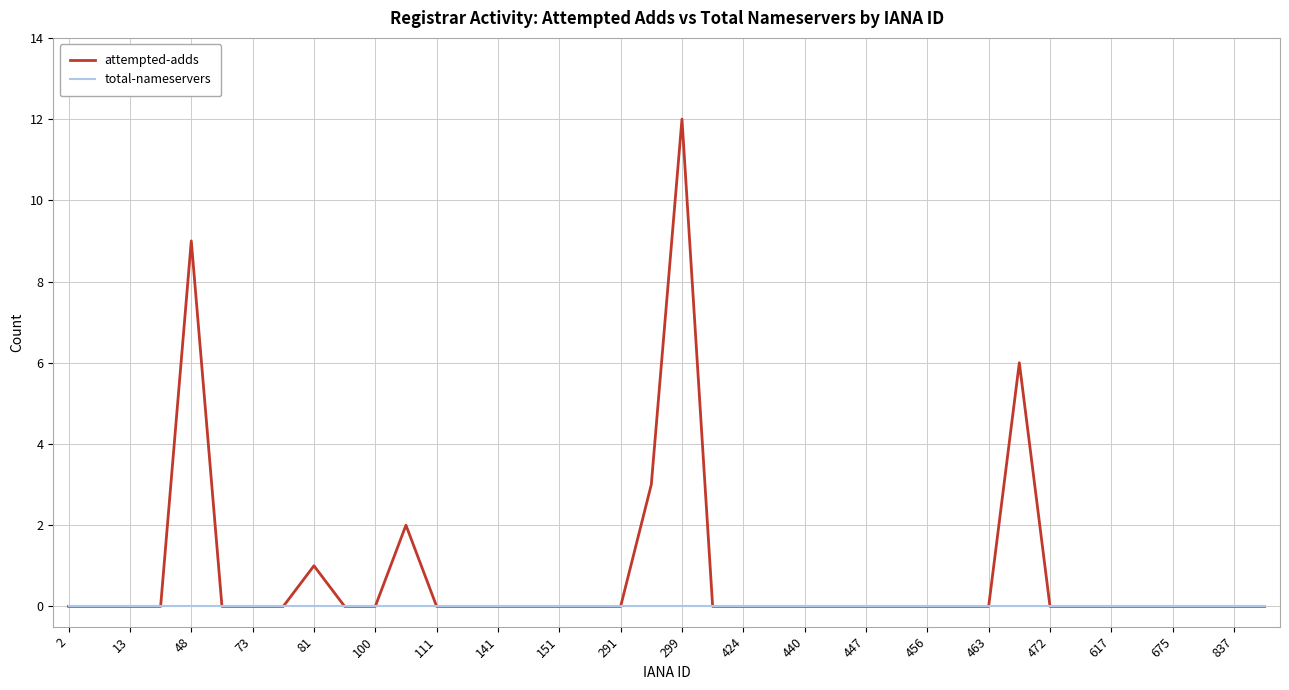

Which series has the largest range (max minus min)?

attempted-adds